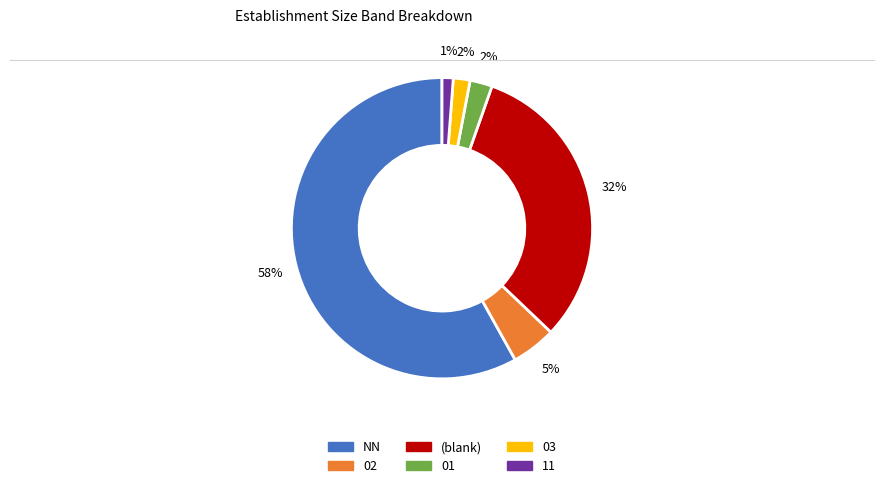

Is there a majority slice in this chart?

Yes